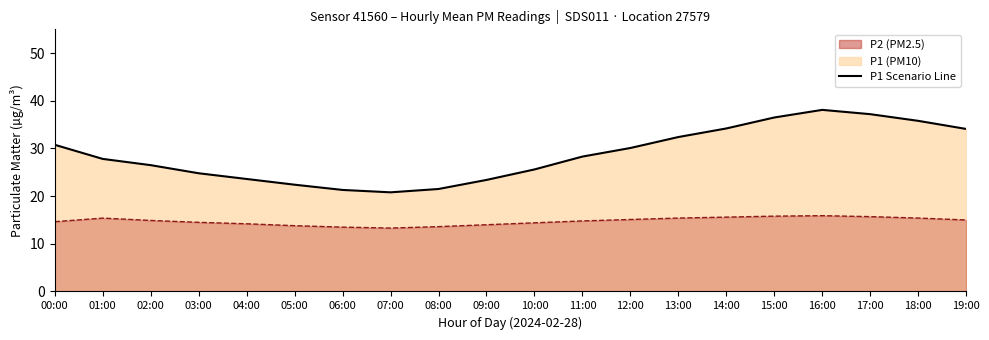

What is the average value?

28.8